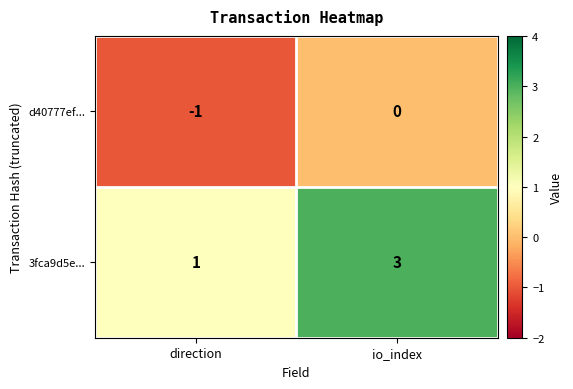

What is the sum of all 3fca9d5e... values?

4